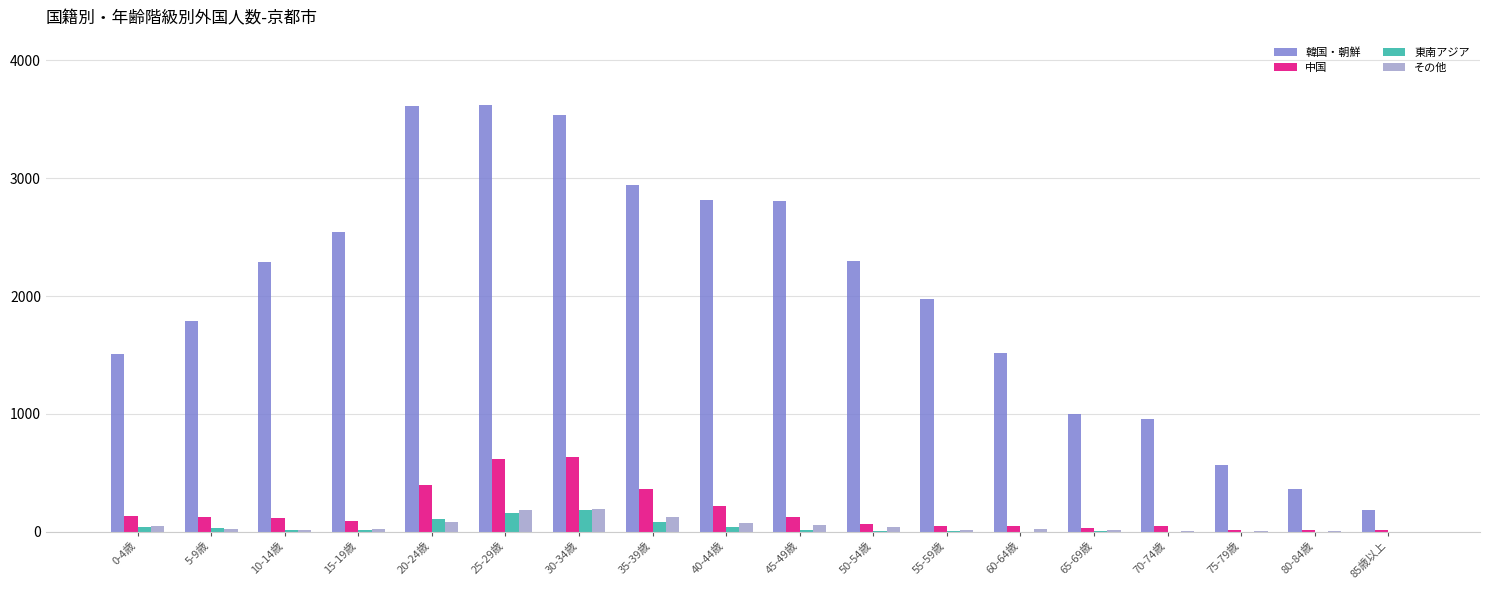

The value of 韓国・朝鮮 at 85歳以上 is 180. True or false?

True